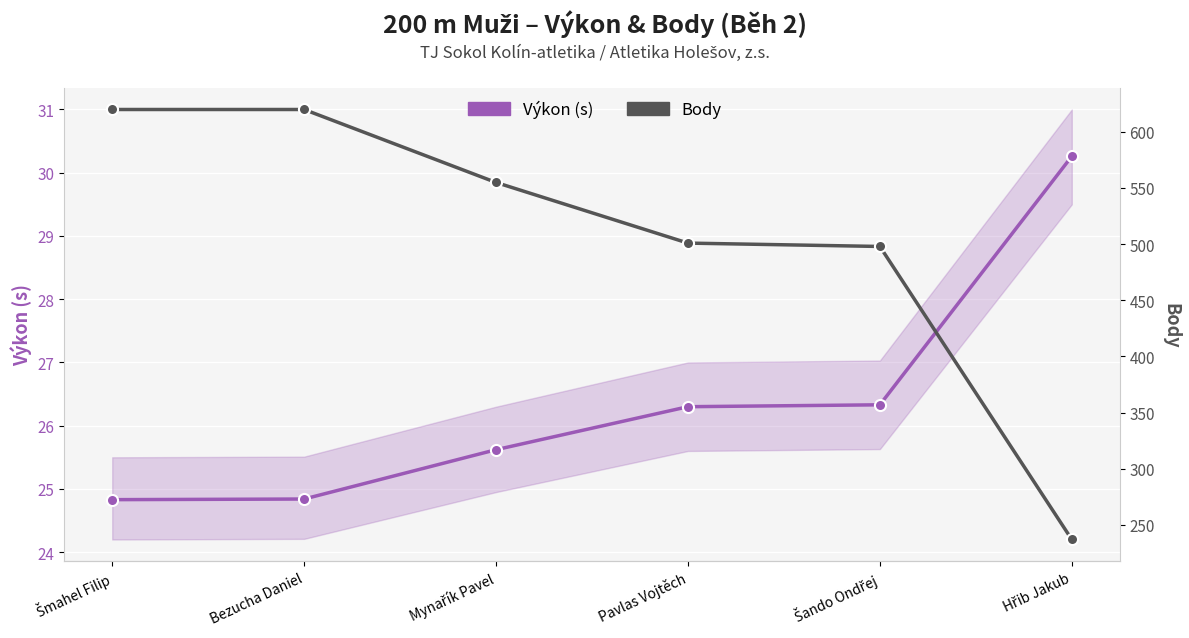

What is the label of the 3rd point from the right?

Pavlas Vojtěch